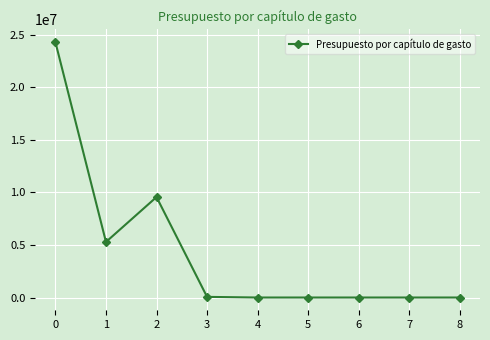

Where is the first local minimum?

1